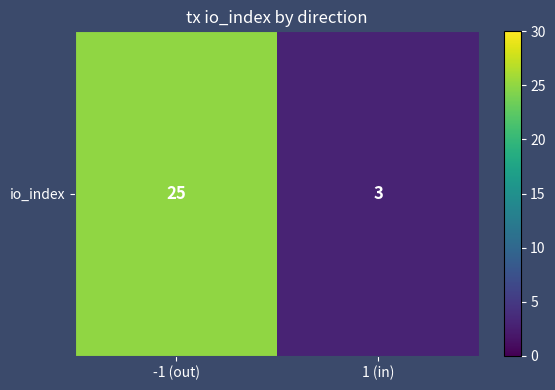

The chart shows a value of 5 at 1 (in). True or false?

False